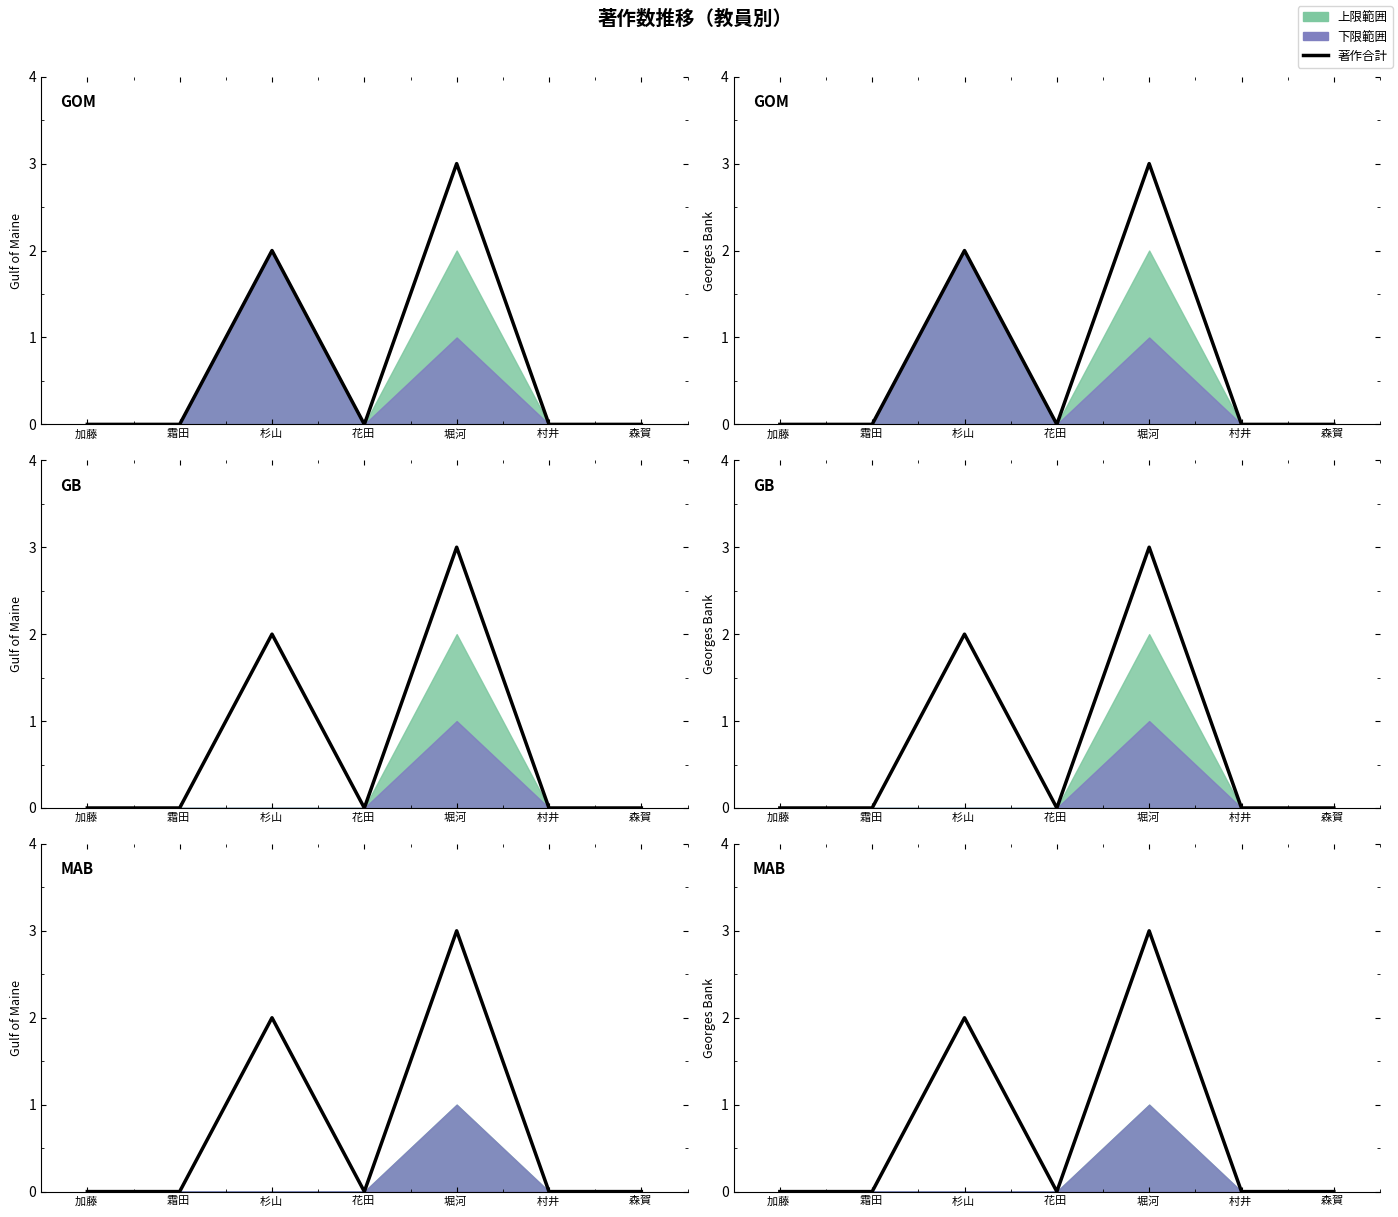

Read the value at 堀河 .

3